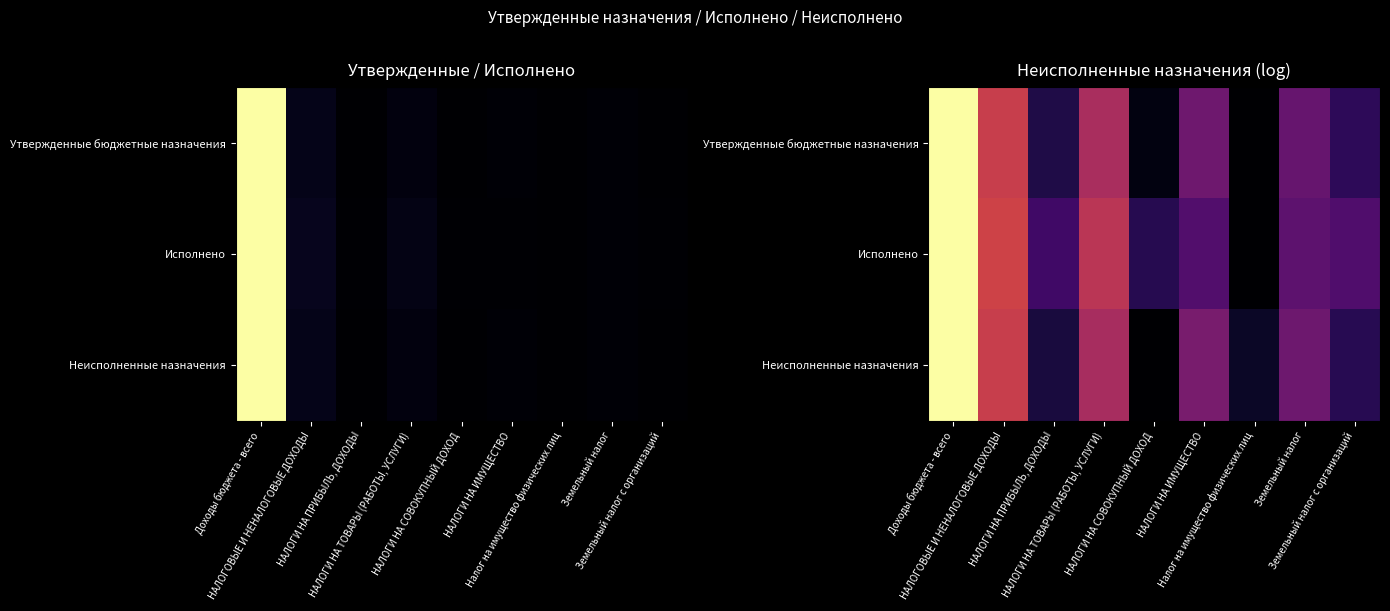

At which label is Неисполненные назначения closest to 0?

НАЛОГИ НА СОВОКУПНЫЙ ДОХОД